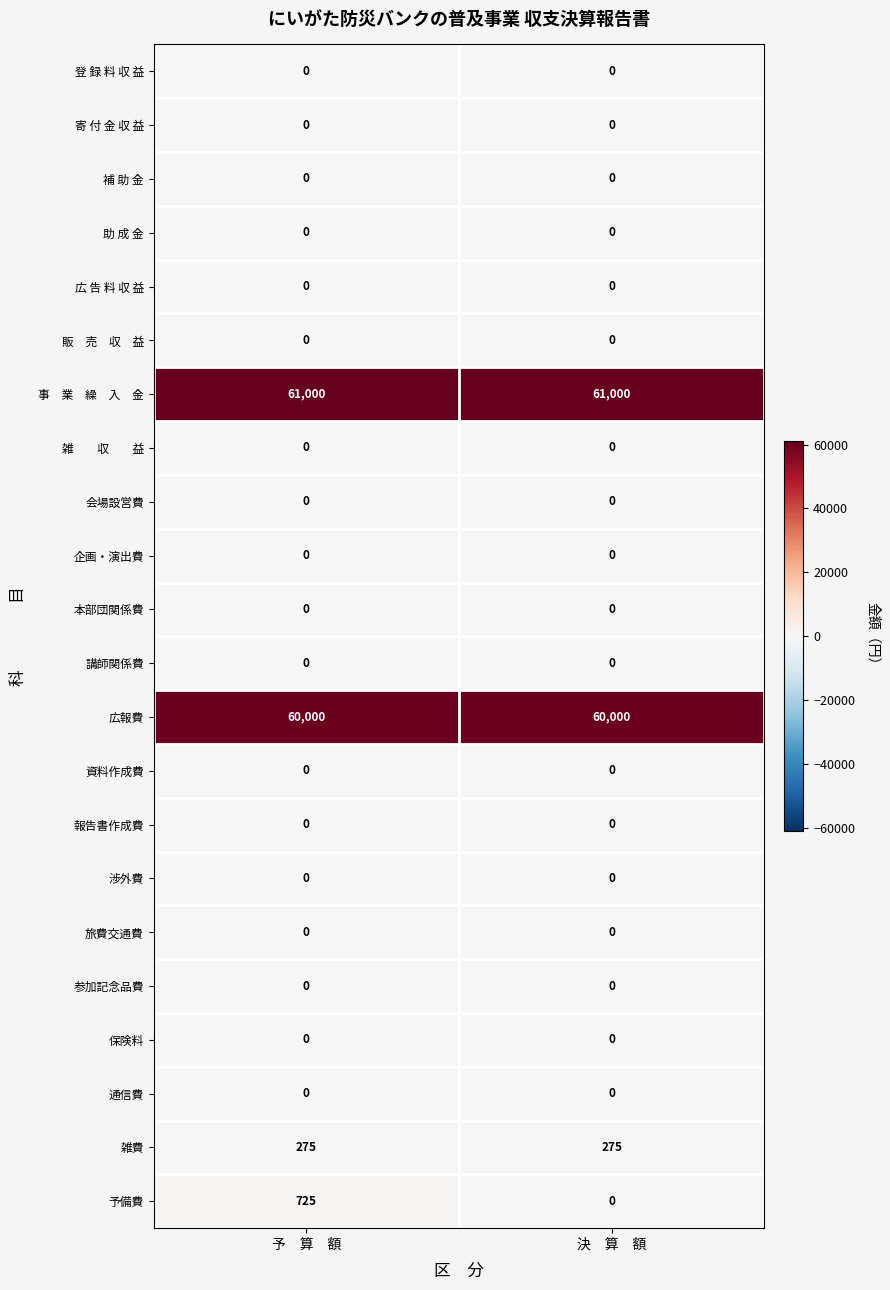

Which series has the widest spread of values?

予備費